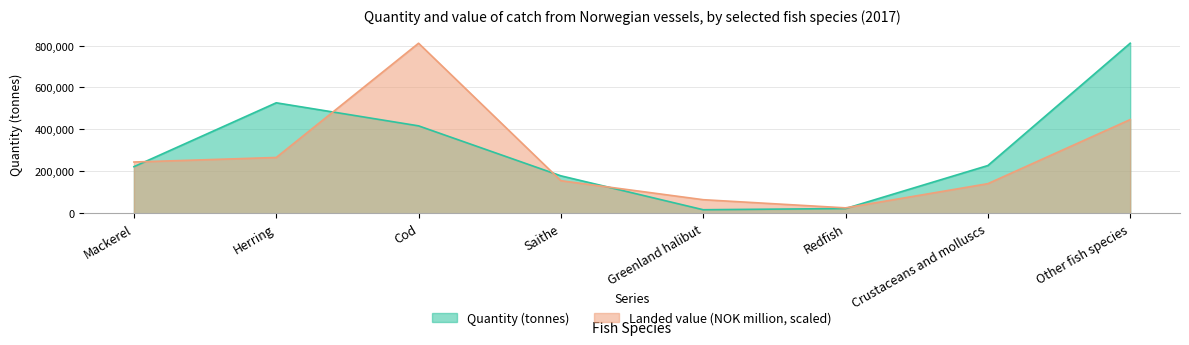

What is the difference between the maximum and minimum values in the Landed value (NOK million) series?

785264.7